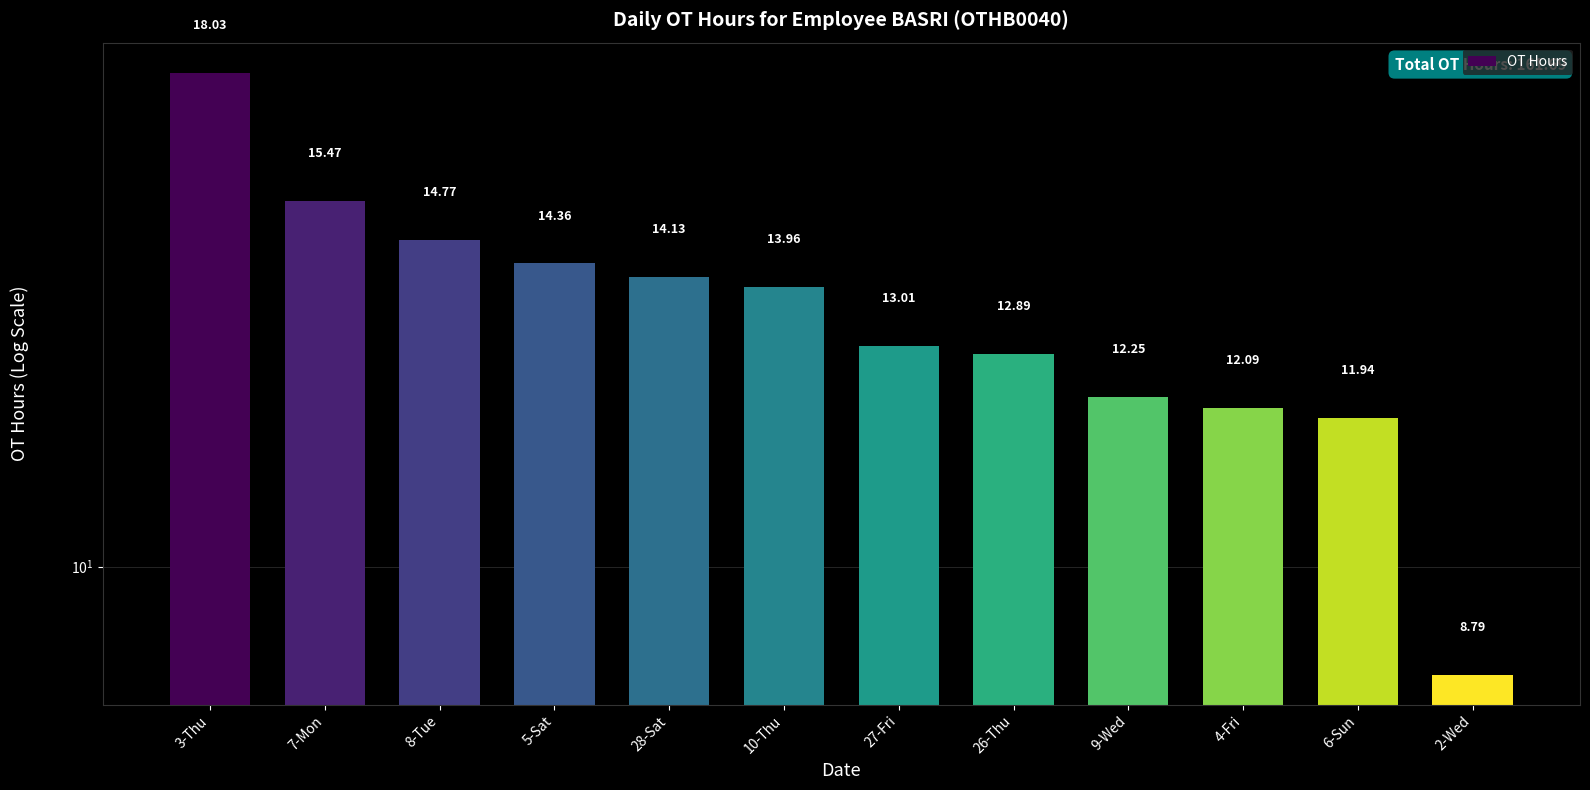

What is the label of the 8th bar from the right?

28-Sat